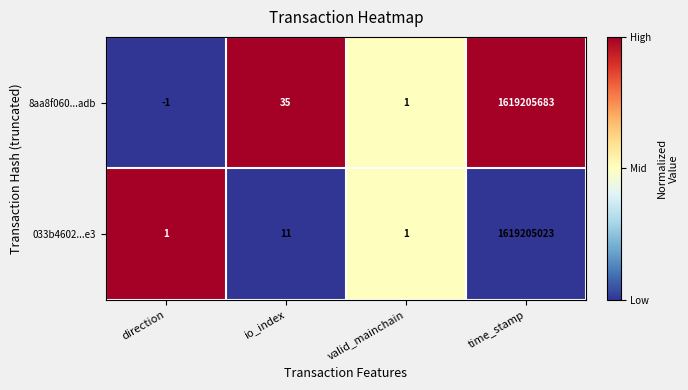

Which series has the widest spread of values?

8aa8f060...adb